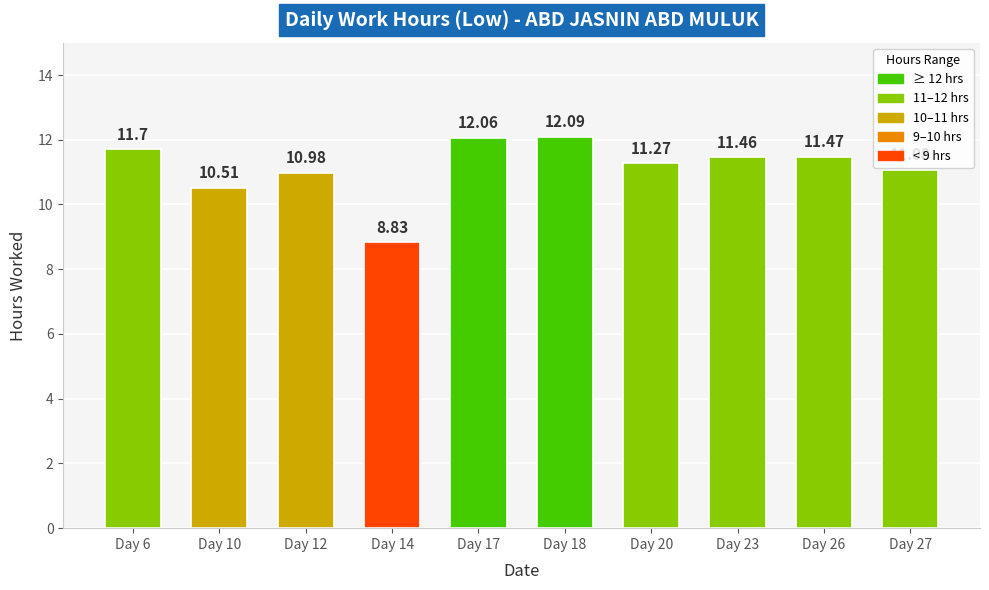

What is the sum of the values at Day 27 and Day 14?

19.9